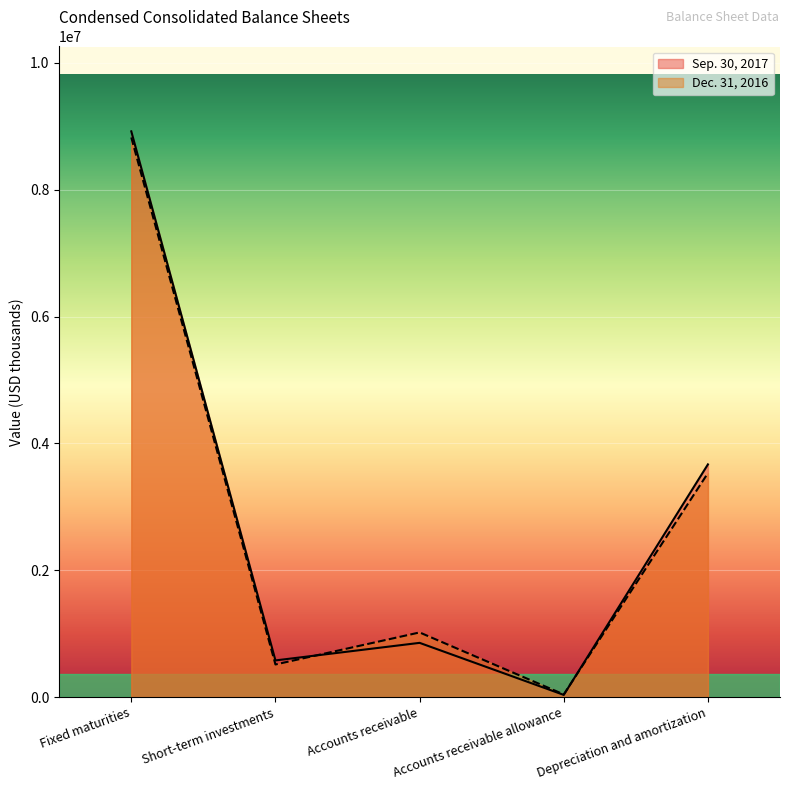

Rank the series at Short-term investments from highest to lowest value.

Sep. 30, 2017, Dec. 31, 2016